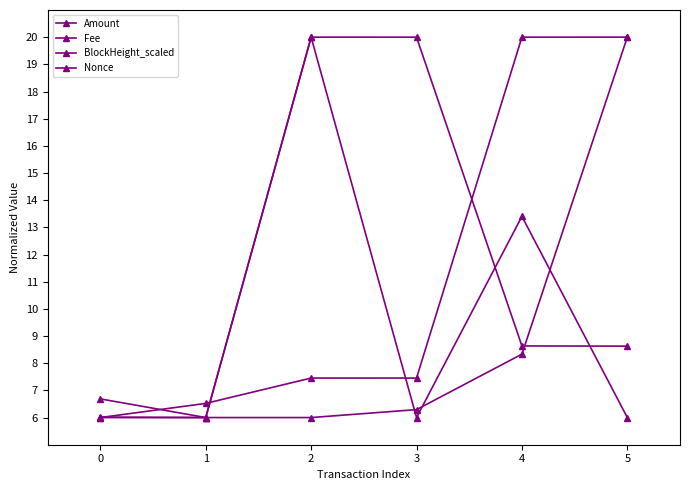

Which series has the largest range (max minus min)?

Amount